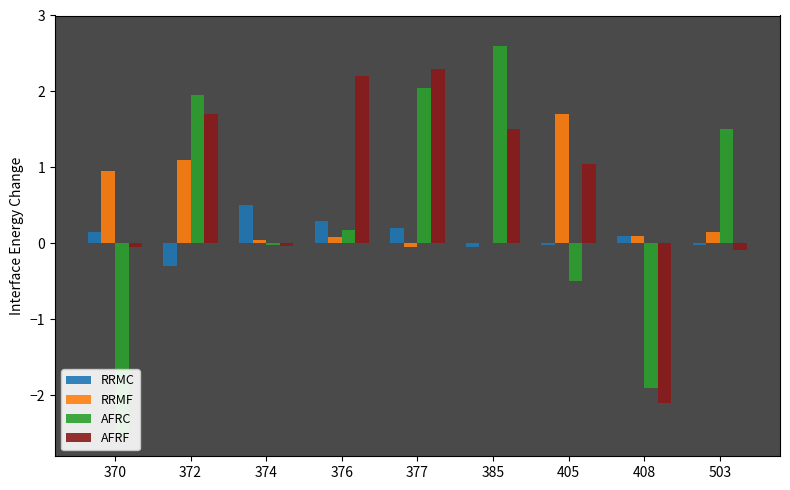

What value does the AFRC series have at 405?

-0.5